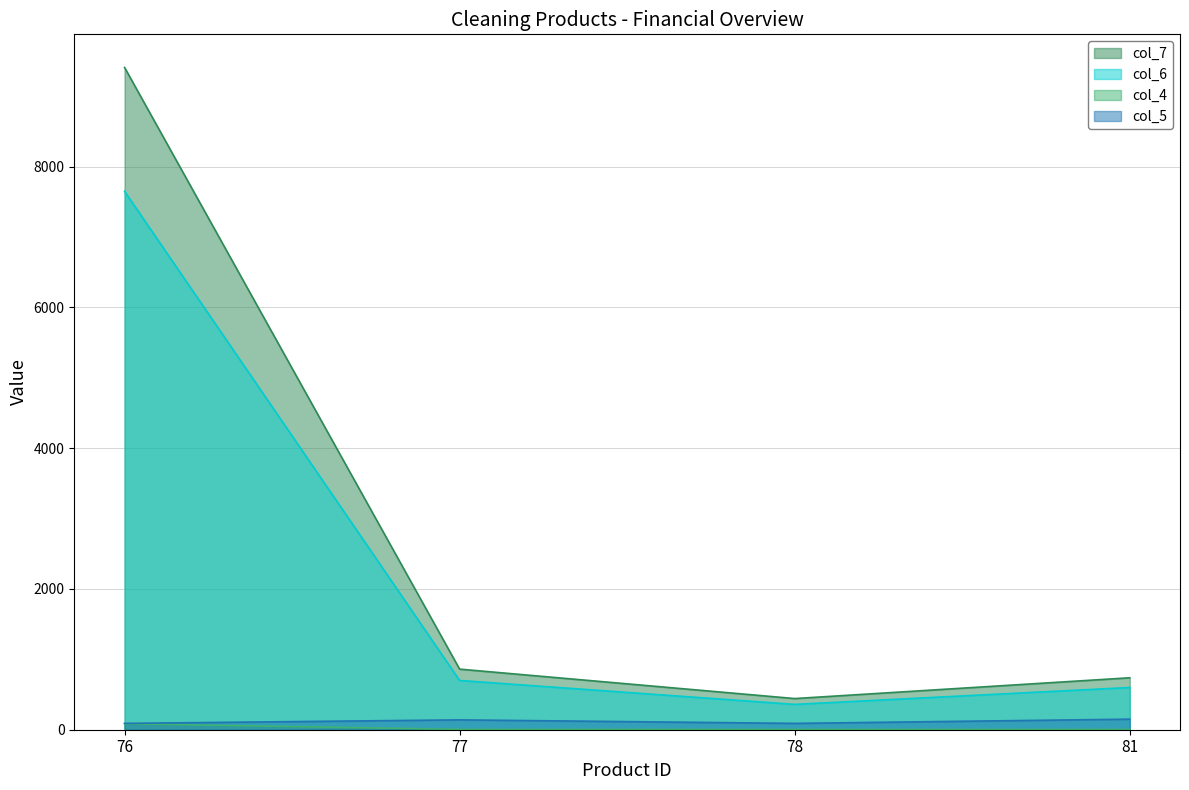

True or false: col_5 has more than 2 points higher than both neighbors.

False